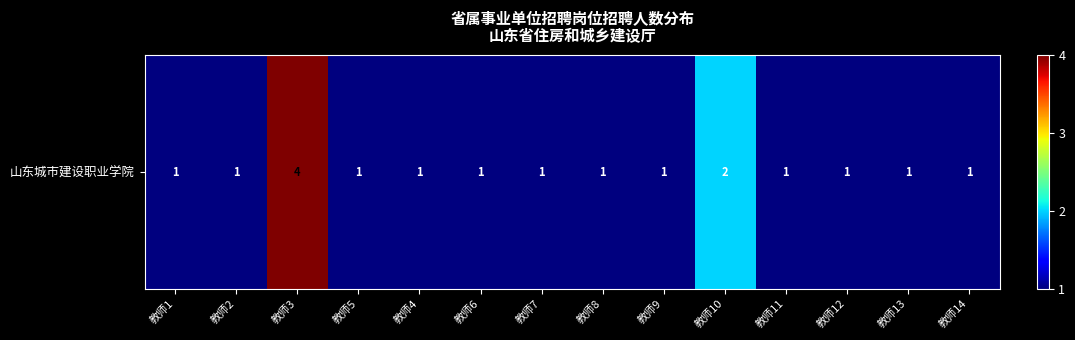

Rank the categories by value from lowest to highest.

教师1, 教师2, 教师5, 教师4, 教师6, 教师7, 教师8, 教师9, 教师11, 教师12, 教师13, 教师14, 教师10, 教师3